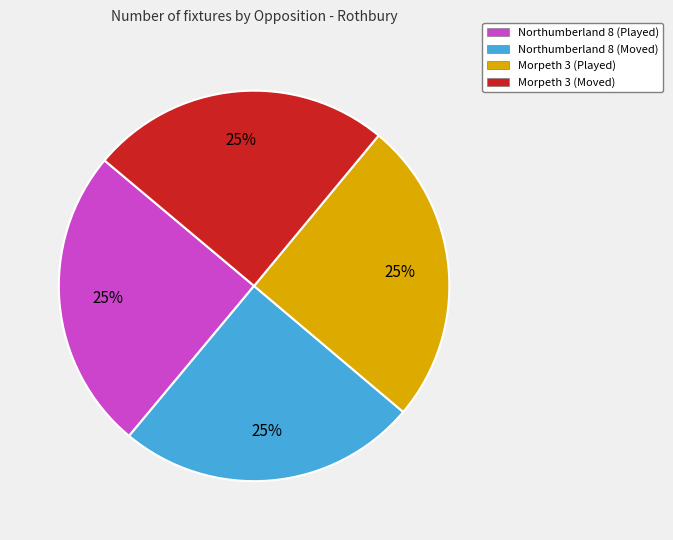

Does any single category account for the majority?

No